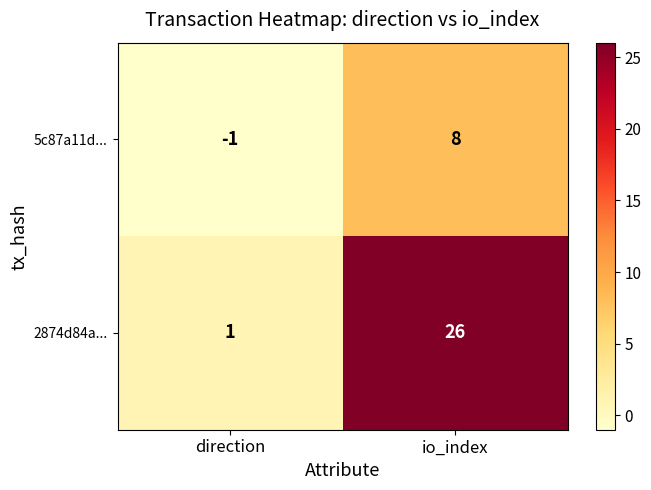

At which label is 2874d84a... closest to 13?

direction